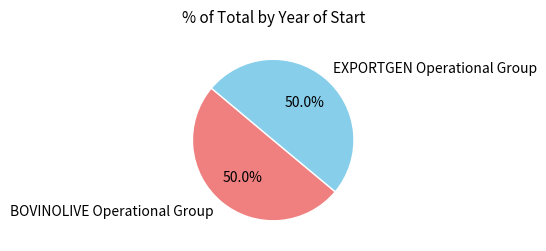

How much of the chart is everything except BOVINOLIVE Operational Group?

50.0%